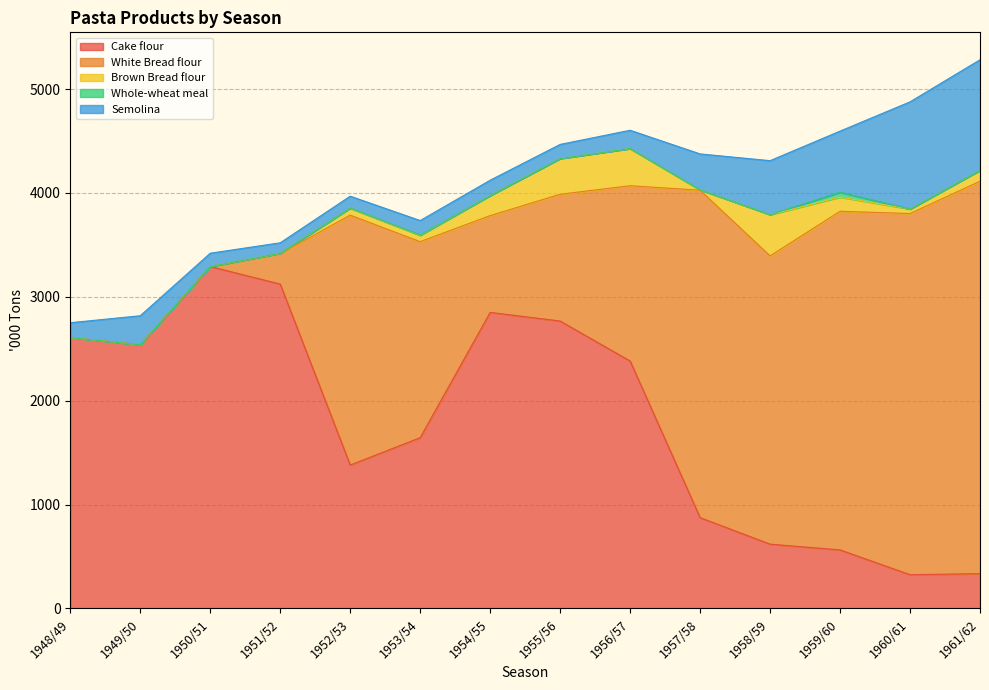

Reading left to right, list all the values displayed in this chart.

Cake flour: 2607.7	2537.8	3291.7	3122.5	1380.7	1643.8	2849.9	2766.9	2381.8	874.5	619.2	563.8	325.2	335.2
White Bread flour: 0.0	0.0	0.0	292.6	2405.4	1886.9	931.7	1220.2	1687.4	3151.6	2774.6	3259.5	3476.3	3777.5
Brown Bread flour: 0.0	0.0	0.0	2.7	67.1	60.3	193.2	343.8	357.9	4.1	396.4	136.5	43.1	105.2
Whole-wheat meal: 0.0	0.0	0.0	0.9	1.4	3.6	0.0	0.0	0.0	0.0	0.9	46.7	0.0	0.0
Semolina: 142.9	279.9	127.9	101.2	113.9	139.3	147.4	136.1	176.0	345.2	519.4	588.3	1031.9	1063.7